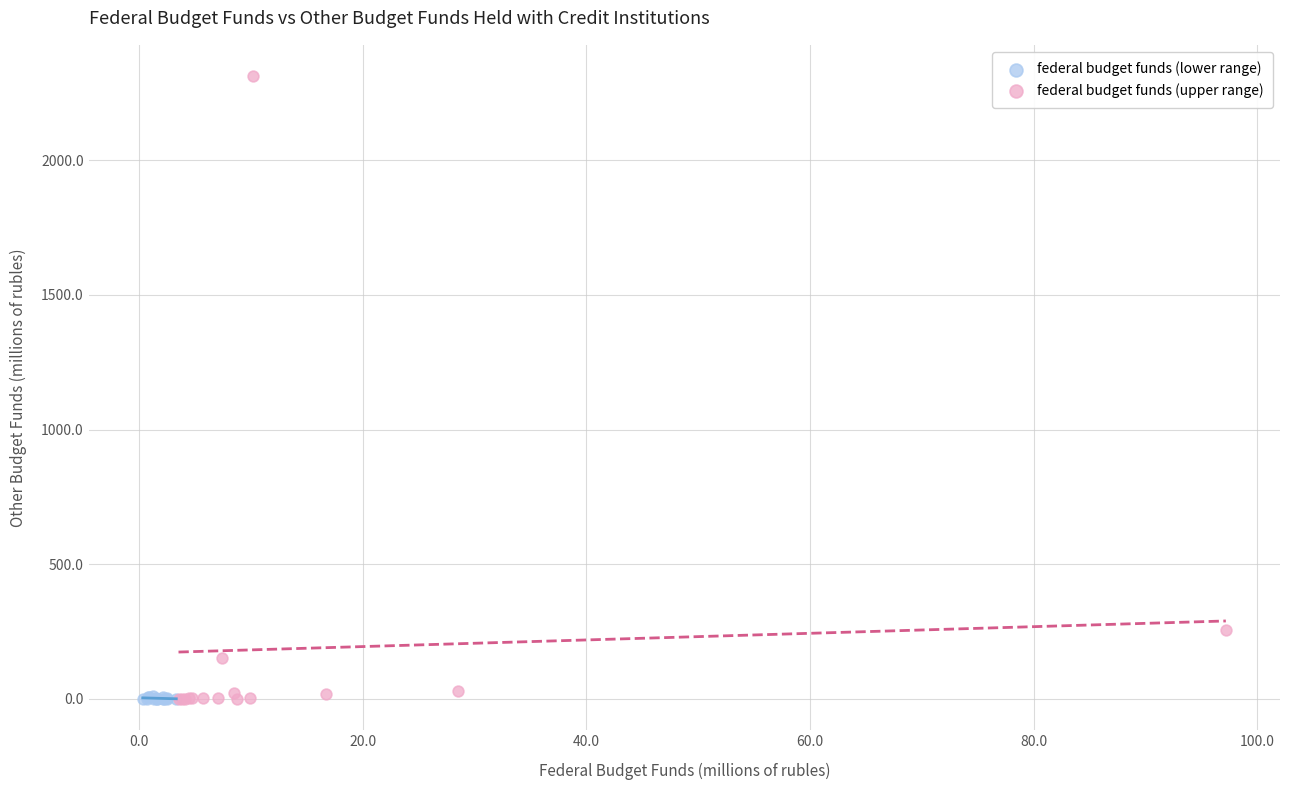

Which series has the widest spread of Y values?

federal budget funds (upper range)